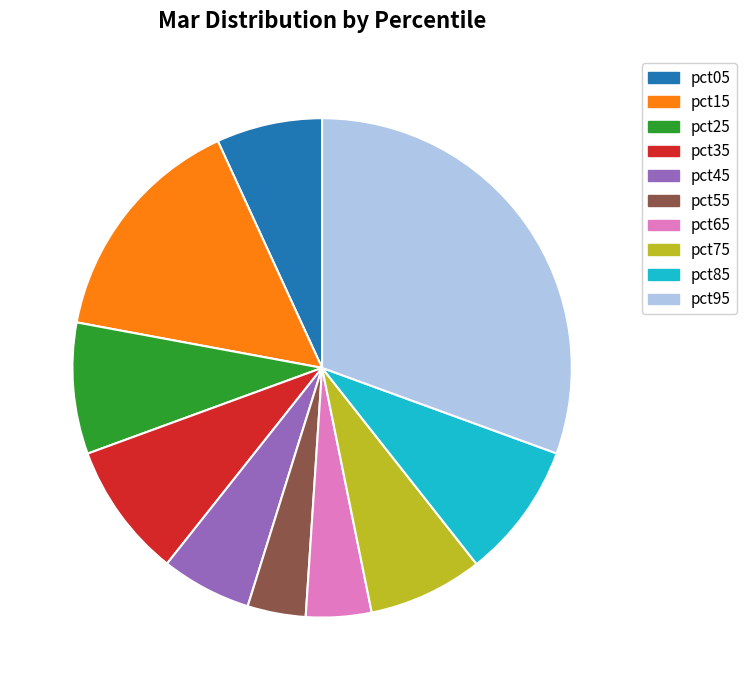

How many segments does this pie chart have?

10